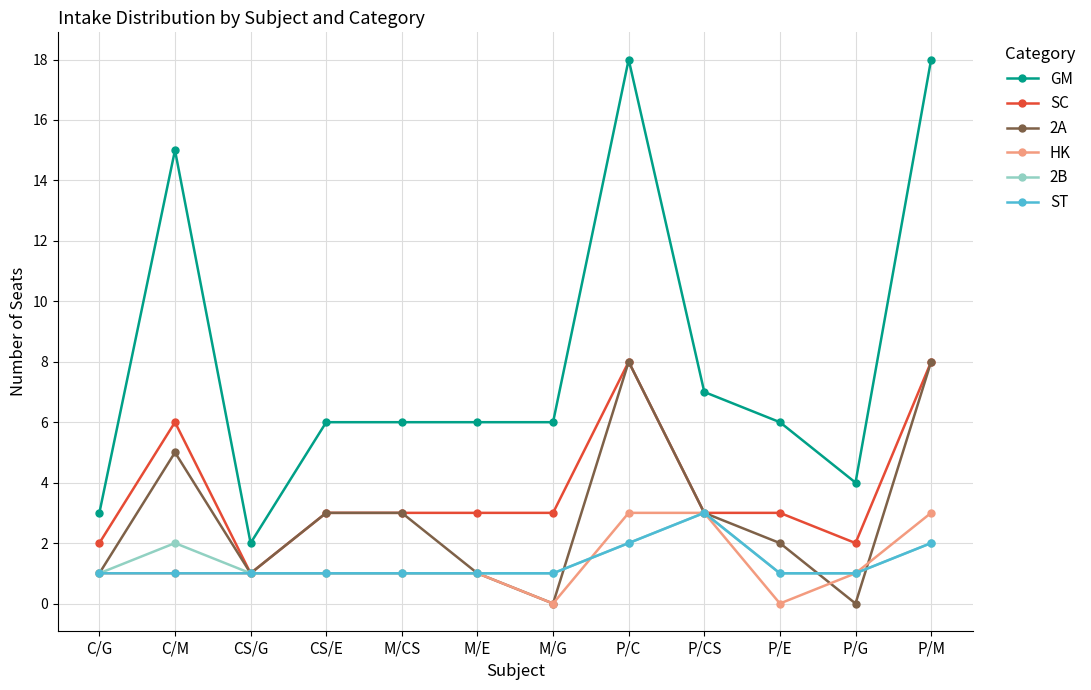

What are all the series names shown in the legend?

GM, SC, 2A, HK, 2B, ST